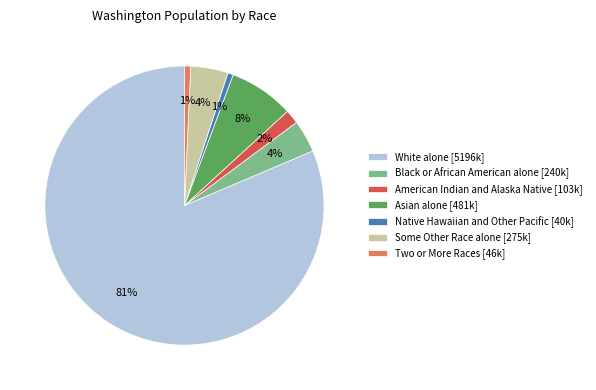

What is the largest slice in the pie chart?

White alone